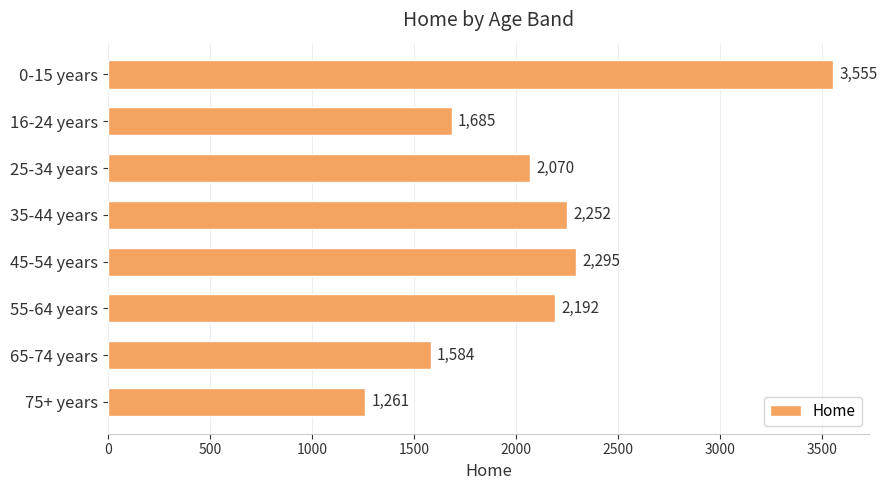

Rank the categories by value from highest to lowest.

0-15 years, 45-54 years, 35-44 years, 55-64 years, 25-34 years, 16-24 years, 65-74 years, 75+ years